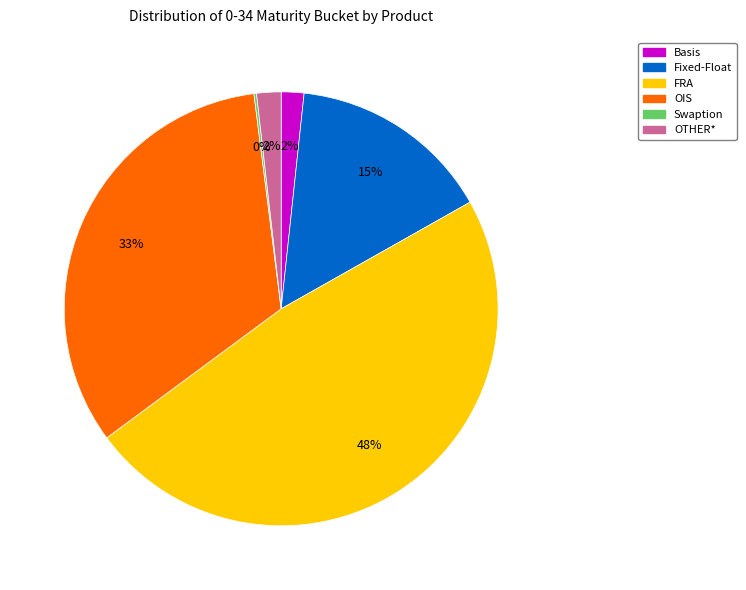

Is there a majority slice in this chart?

No